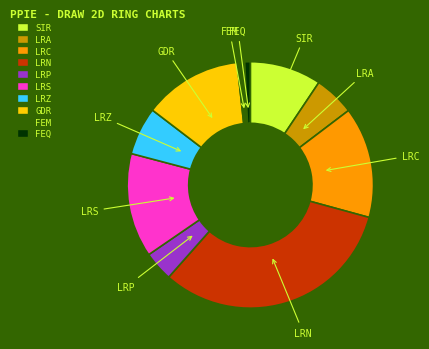

Count the number of slices in the pie.

10